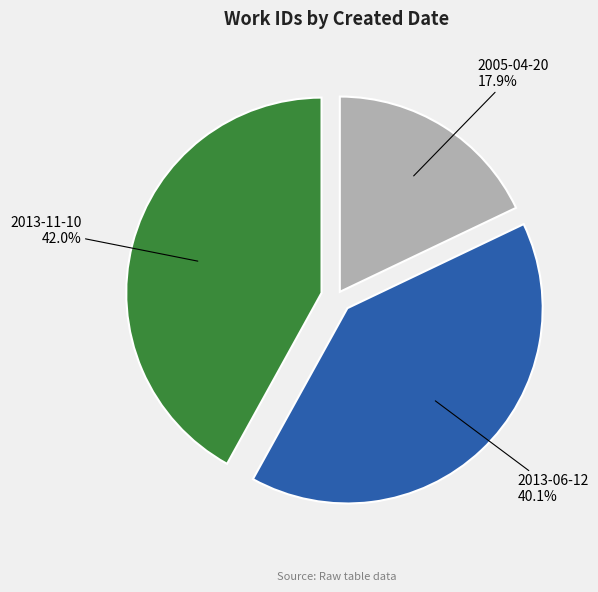

Does any single category account for the majority?

No